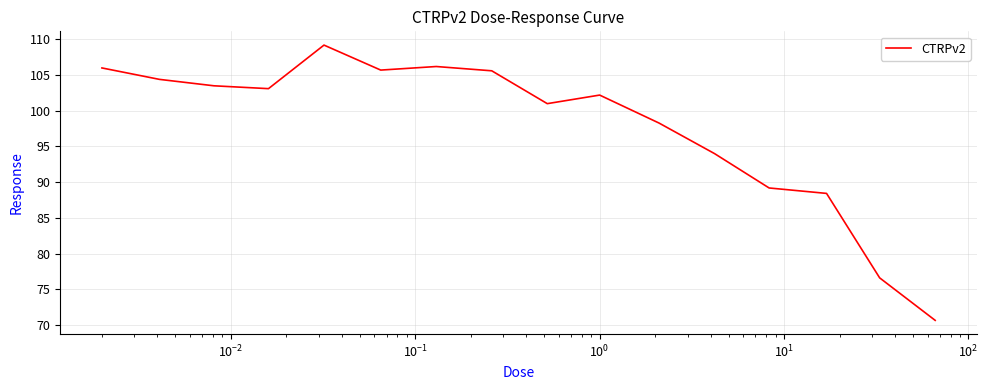

What is the greatest value displayed?

109.2